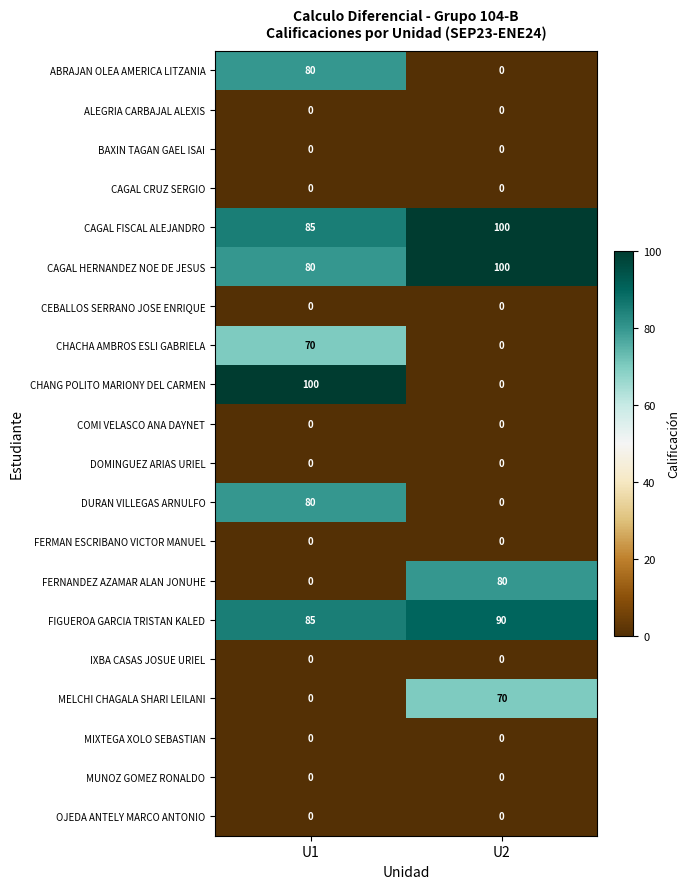

What is the spread (max minus min) of values at U2?

100